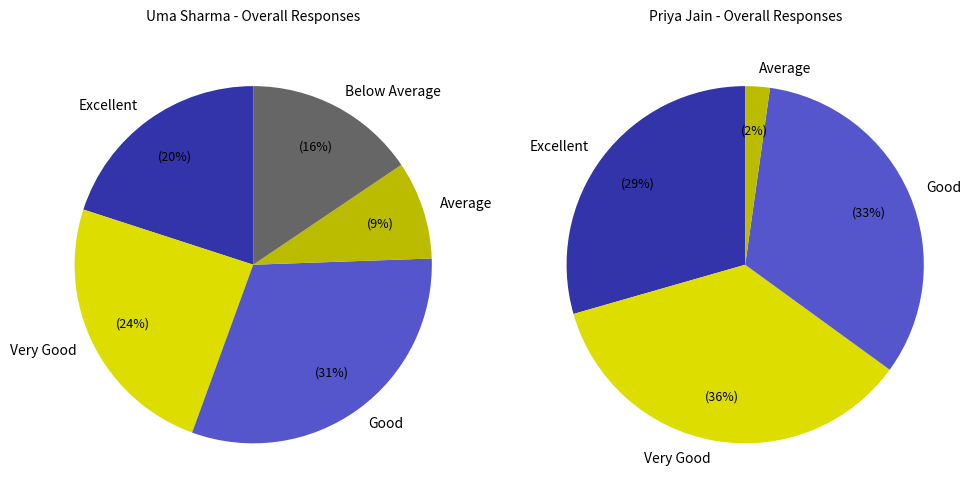

Count the number of slices in the pie.

5